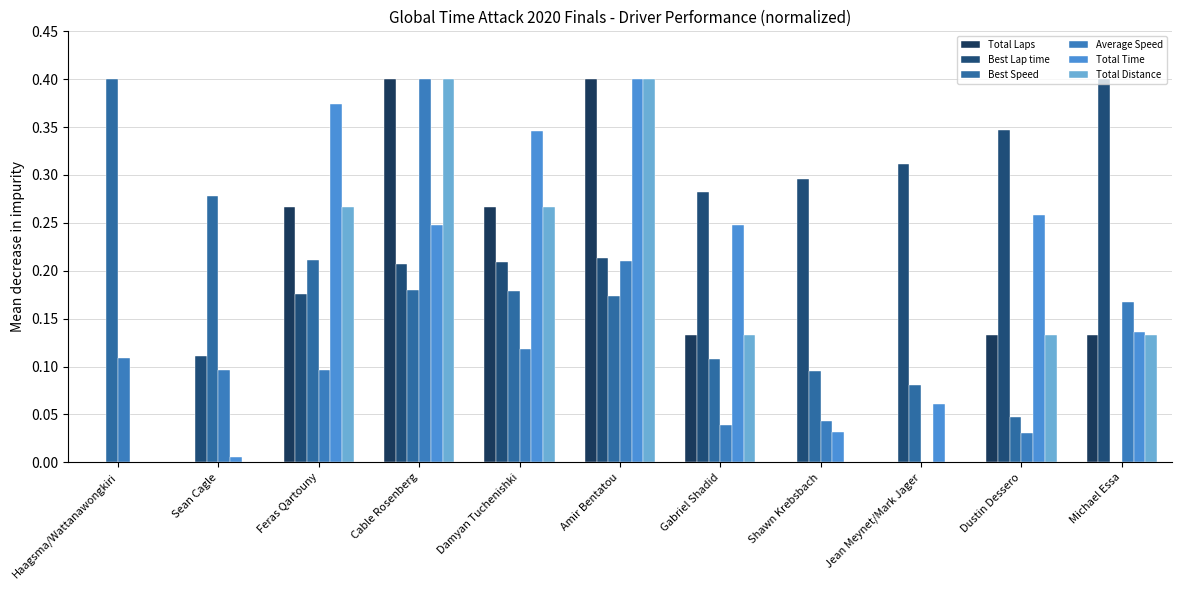

True or false: Total Distance has a value of 0.4 at Amir Bentatou.

True